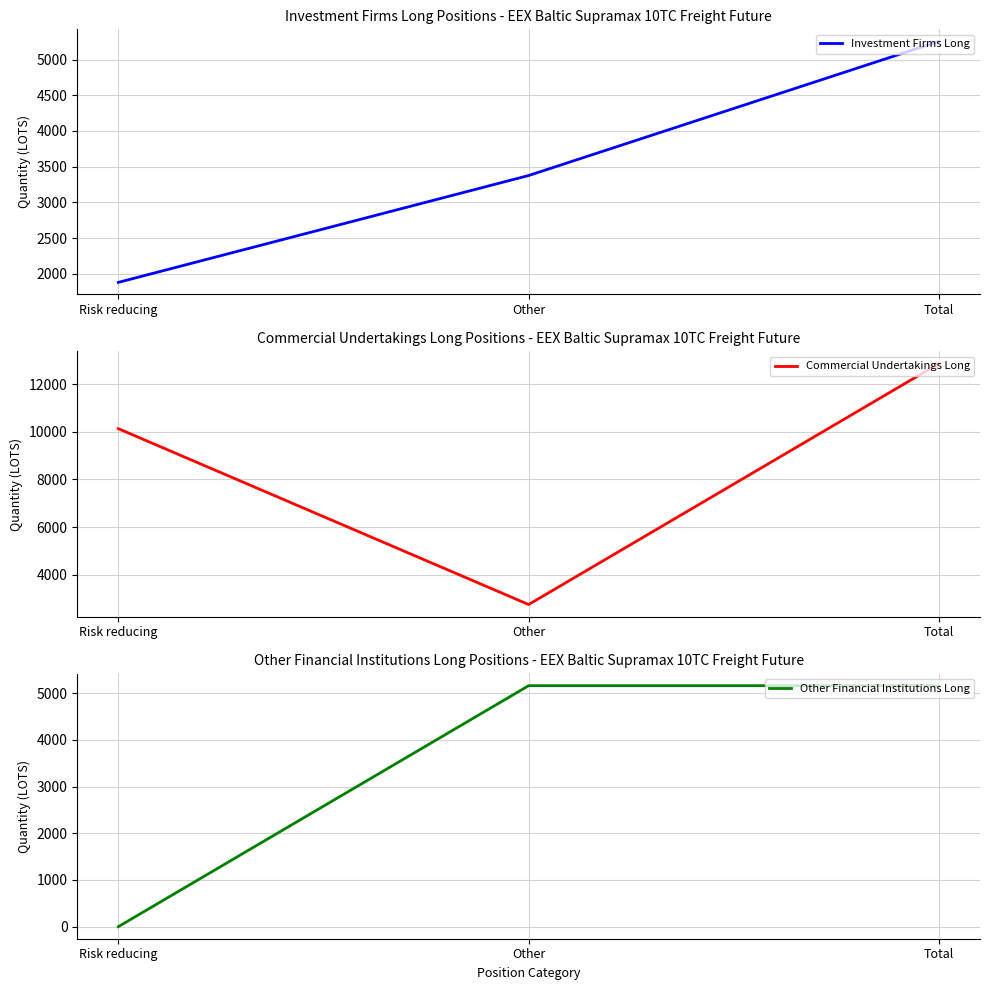

Rank the categories by Investment Firms Long value from highest to lowest.

Total, Other, Risk reducing